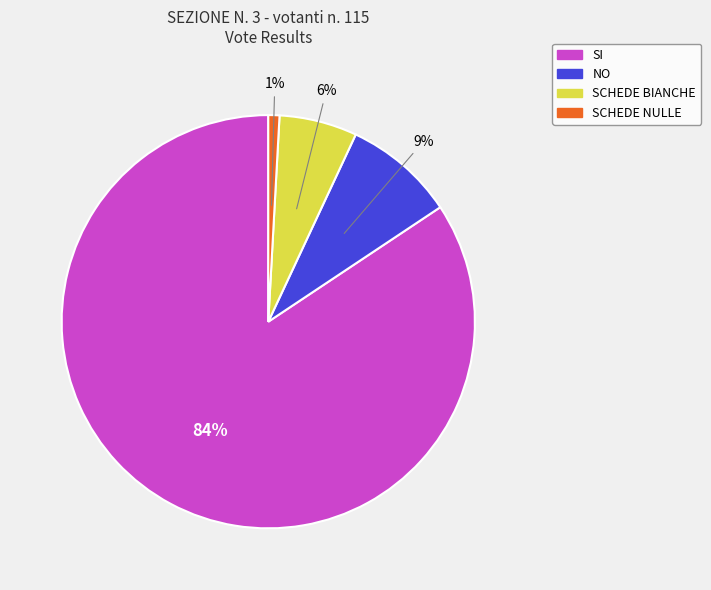

Is there a majority slice in this chart?

Yes